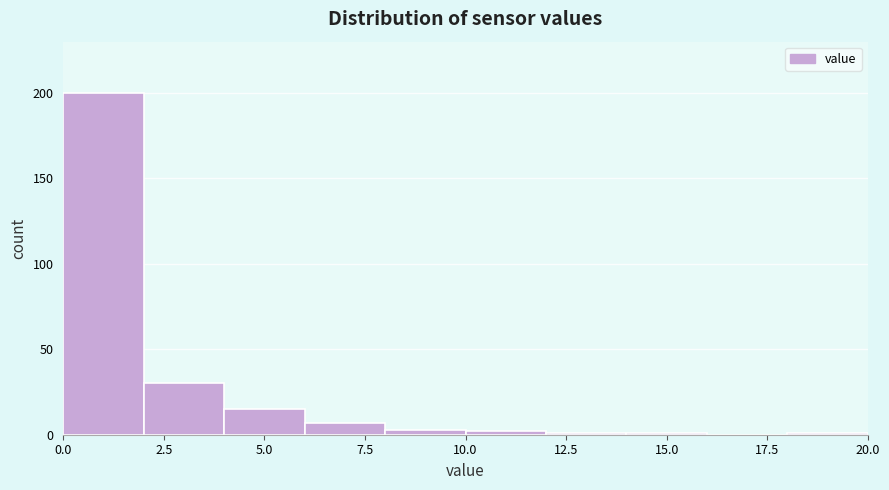

Reading left to right, transcribe this chart: for each bar, give the range it covers on the x-axis and its height. The values are not printed on the chart, so give them approximately, as read against the axis.

0 to 2: 200
2 to 4: 30
4 to 6: 15
6 to 8: 5
8 to 10: under 5
10 to 12: under 5
12 to 14: under 5
14 to 16: under 5
16 to 18: 0
18 to 20: under 5